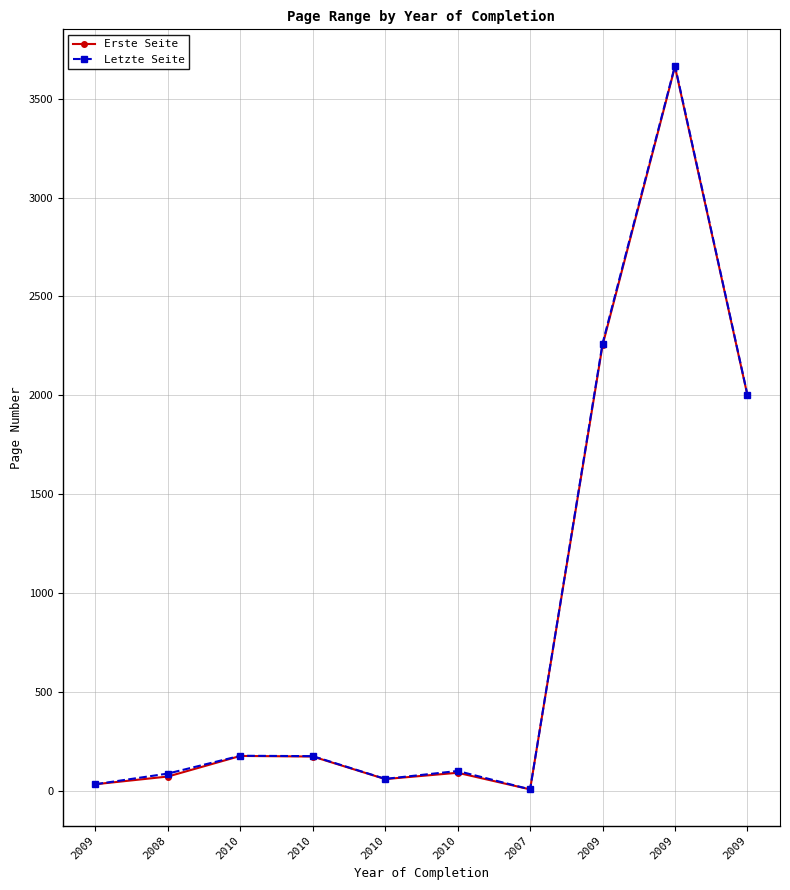

What is the total value across all series at 2007?

16